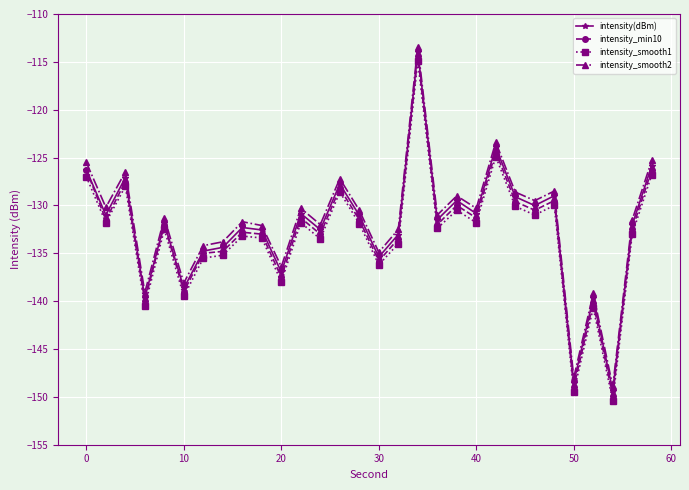

In intensity_smooth2, how many points are lower than both neighbors (excluding endpoints)?

11